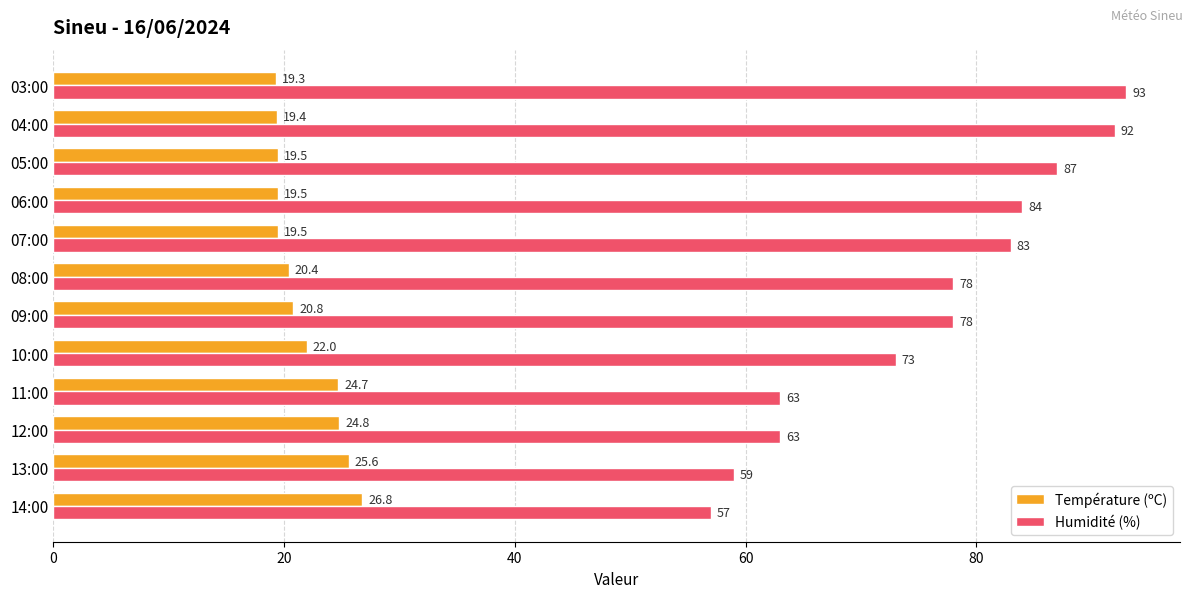

What is the difference between the second highest and second lowest values in the Humidité (%) series?

33.0